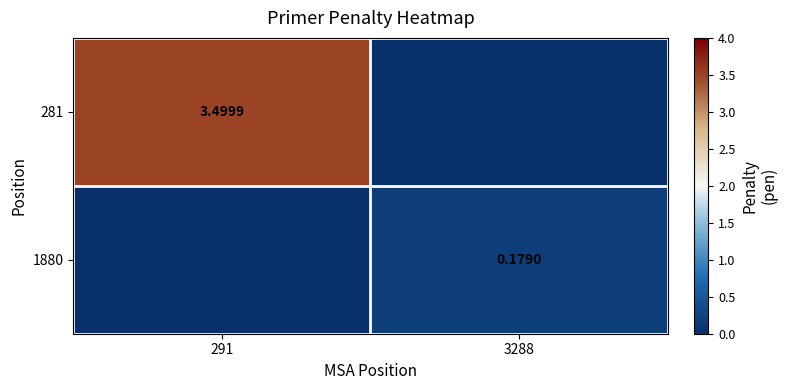

Which series has the widest spread of values?

281